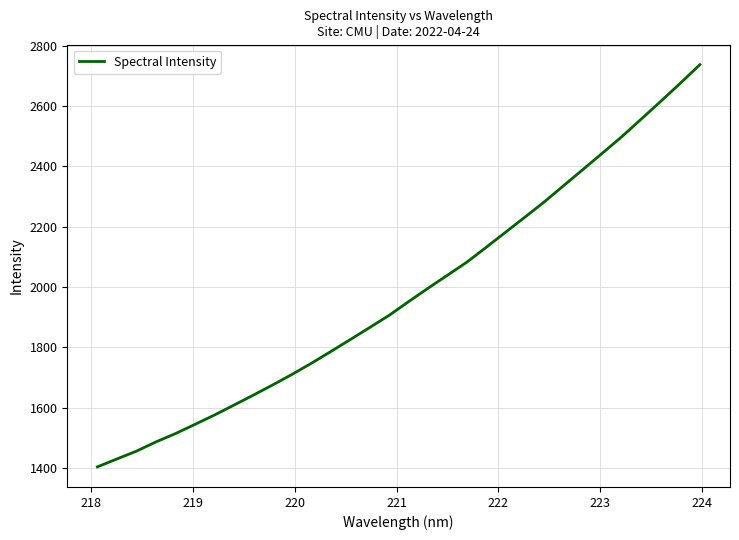

What is the average value?

1979.1